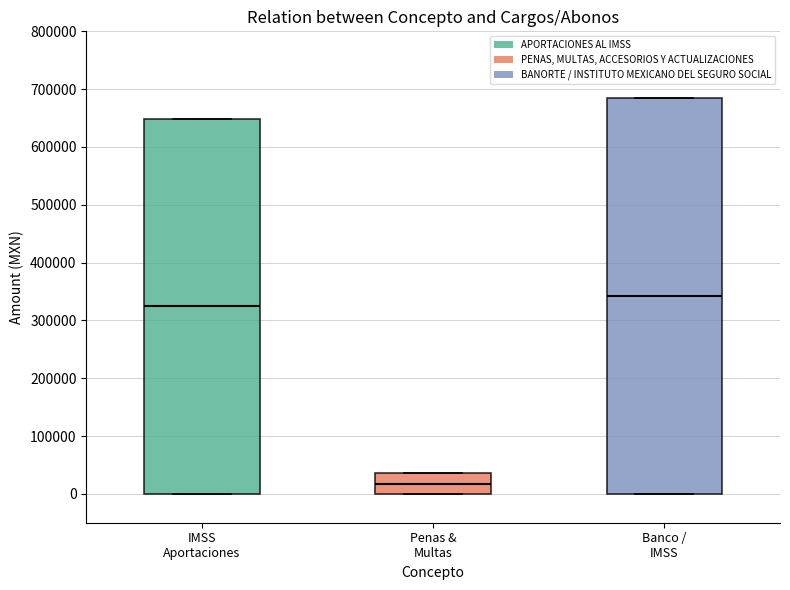

Which box has the lowest median line?

Penas & Multas